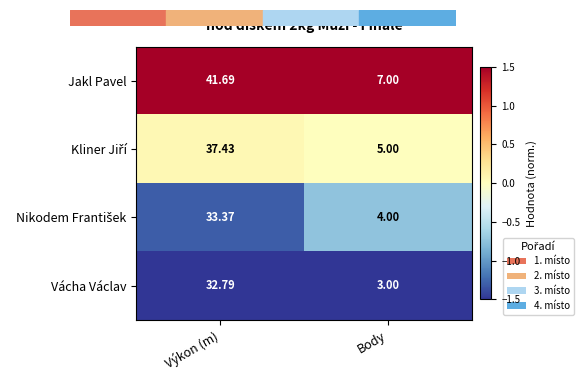

Which series has the largest total across all categories?

Jakl Pavel